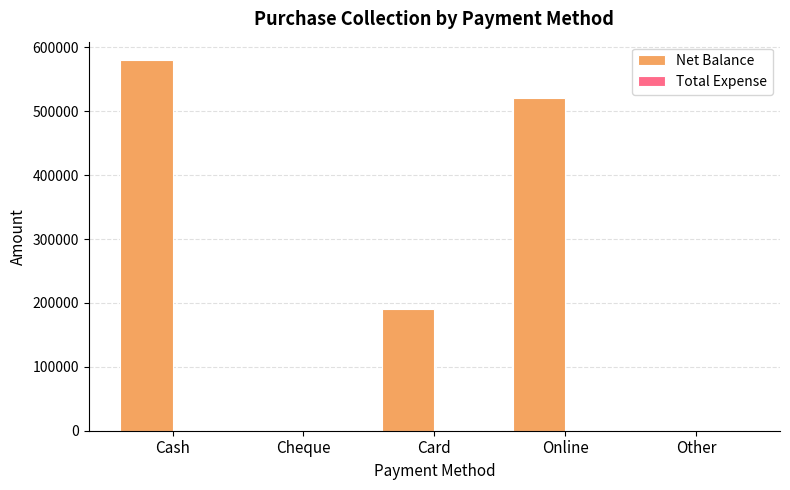

Count the number of categories in the chart.

5